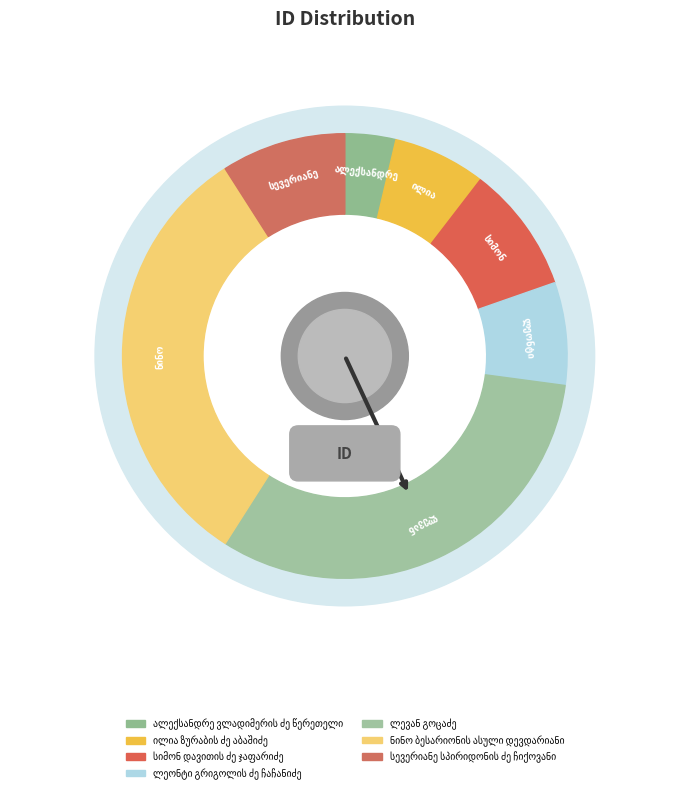

How many segments does this pie chart have?

7